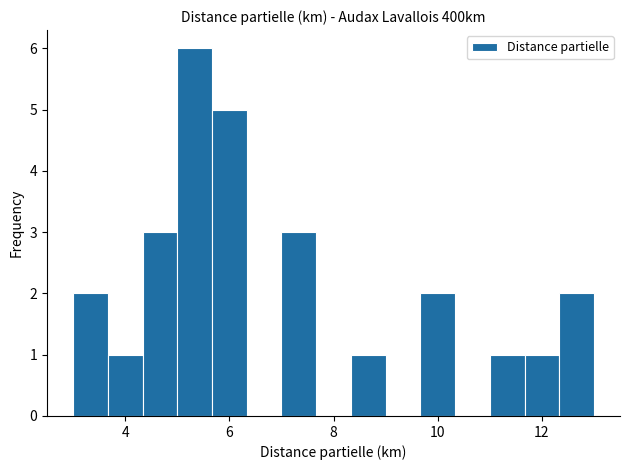

Read against the x-axis, roughly where is the centre of the tallest bar?

5.4